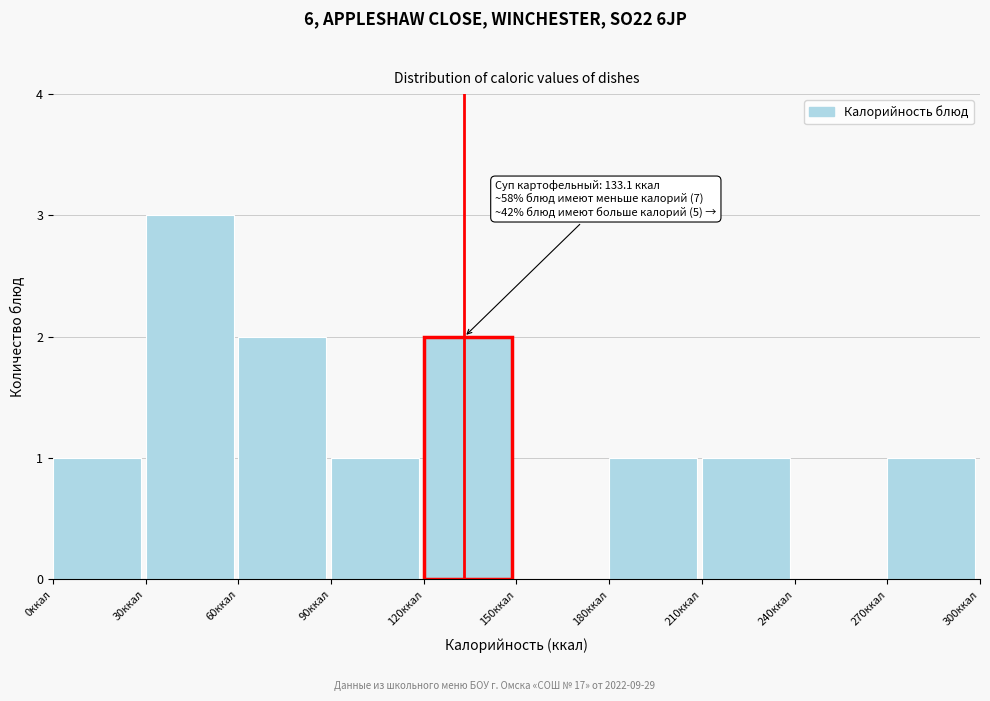

Over which range of the x-axis is the bar tallest?

30 to 60